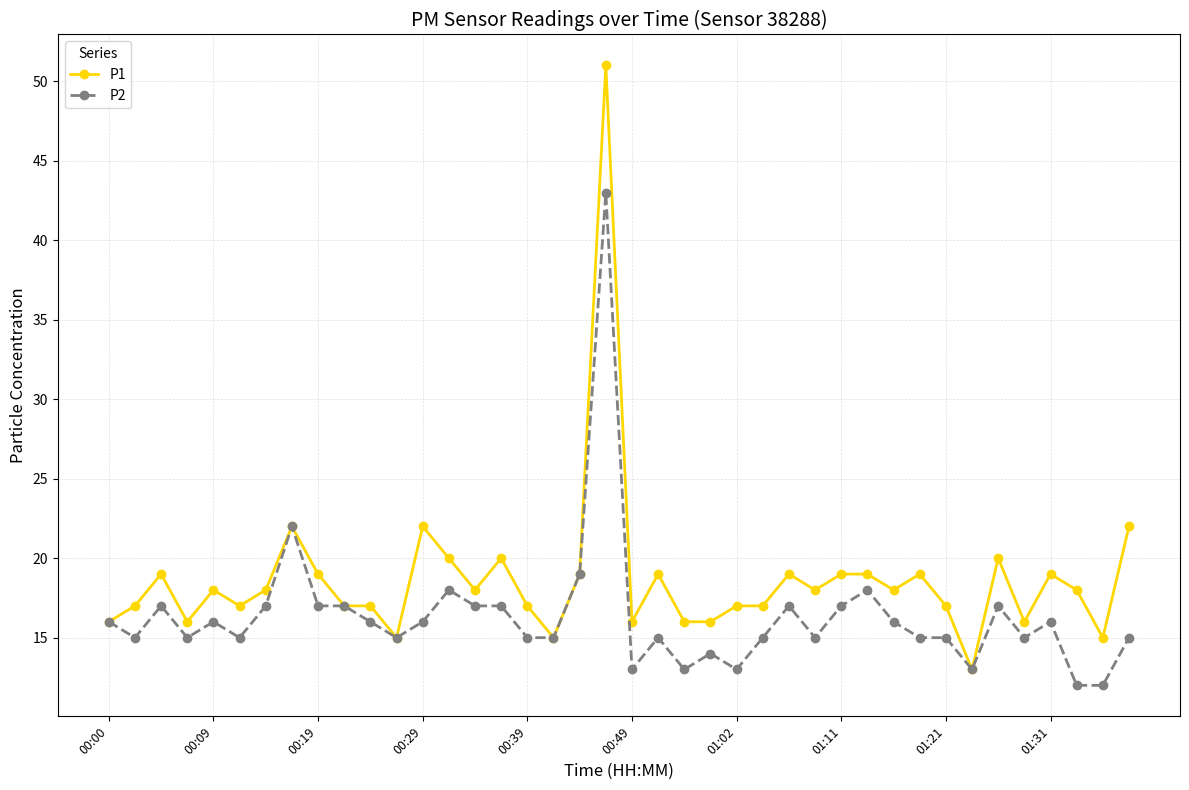

Which series has the widest spread of values?

P1